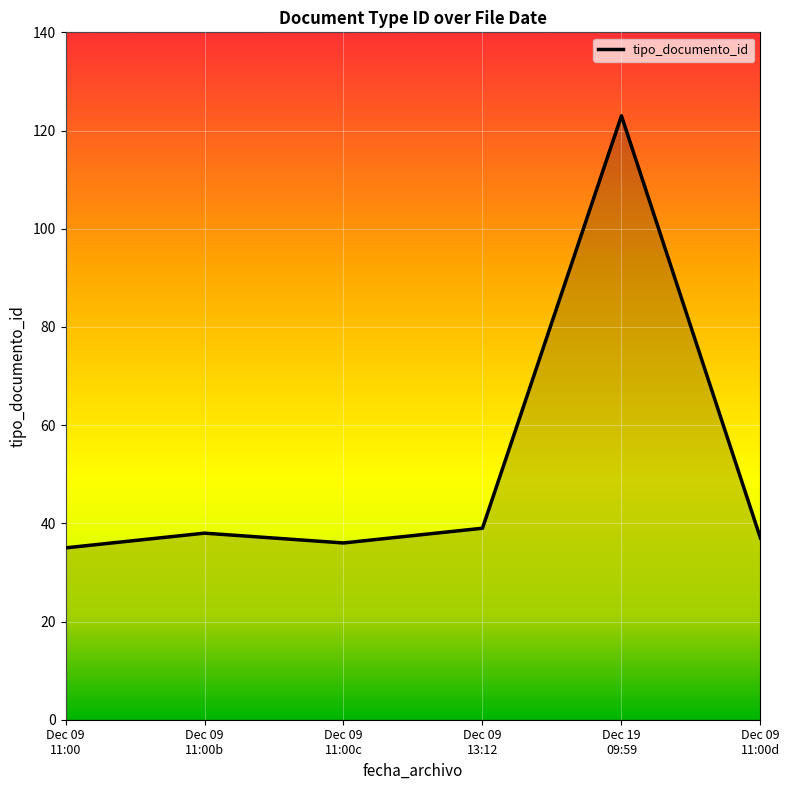

What is the maximum value shown in the chart?

123